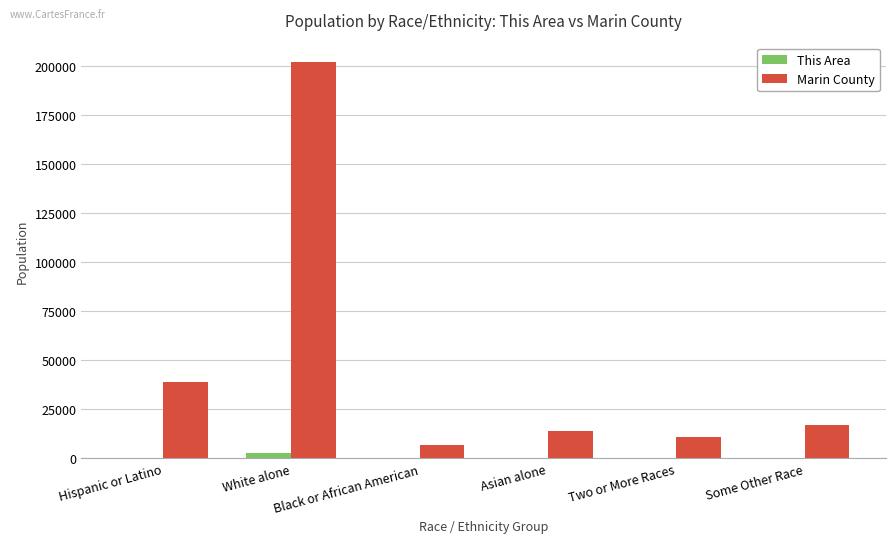

At which category is the sum across all series the highest?

White alone